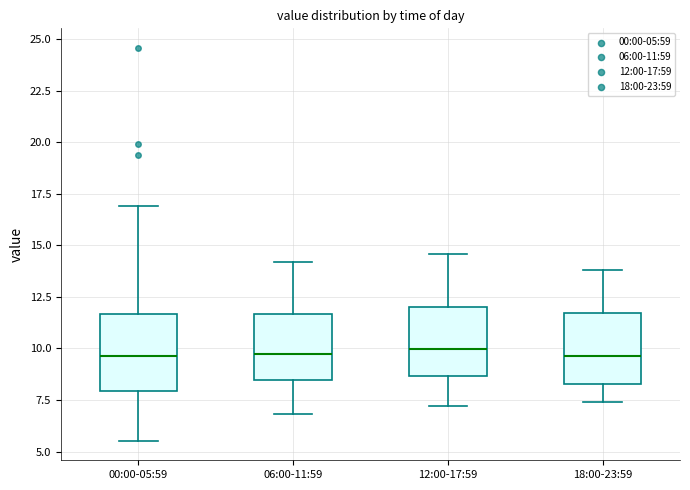

Where does the upper whisker of the box for 06:00-11:59 end on the y-axis? The values are not printed on the chart, so give them approximately, as read against the axis.

14.0